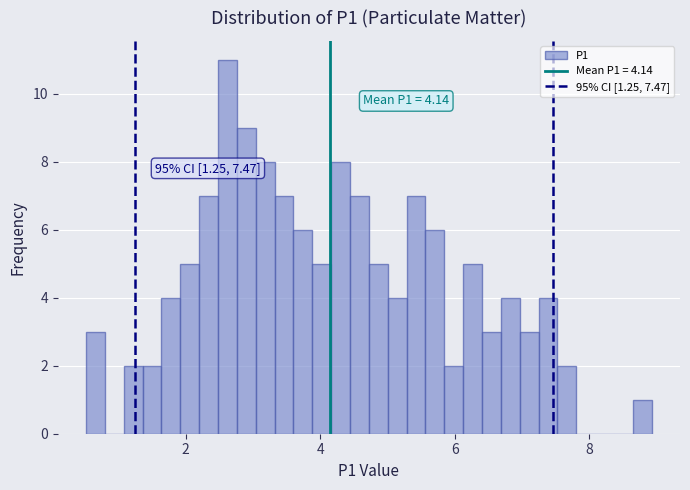

Around what value on the x-axis is the tallest bar? Give the approximate position of its centre, as read against the axis.

2.6